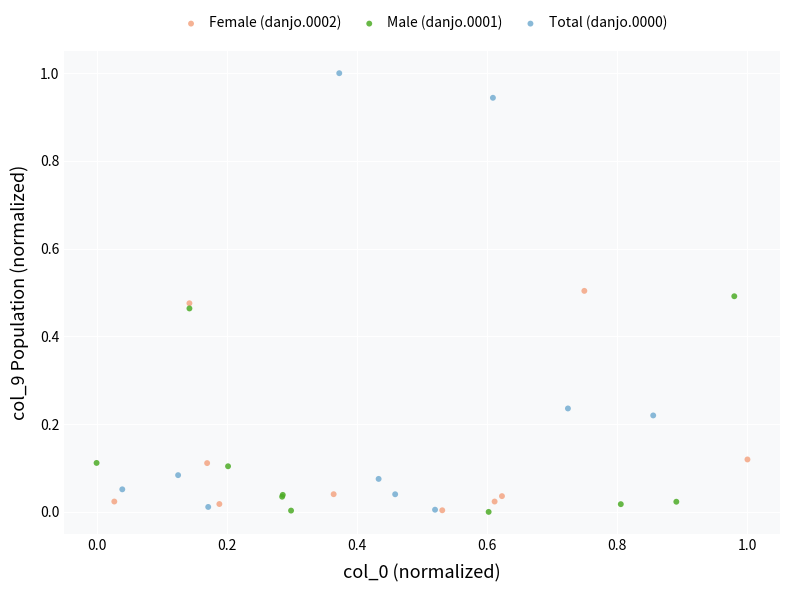

Which series has the largest Y range (max minus min)?

Total (danjo.0000)